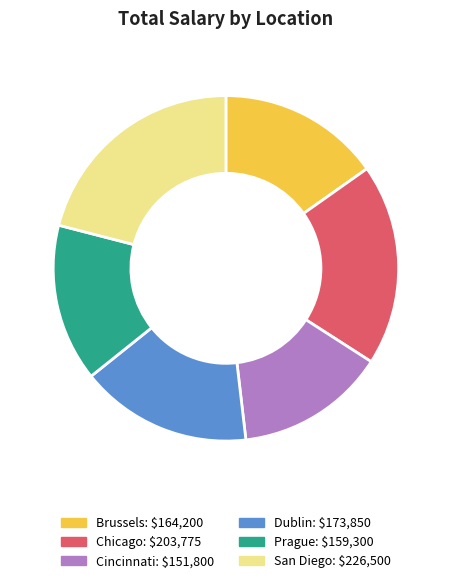

Does any single category account for the majority?

No